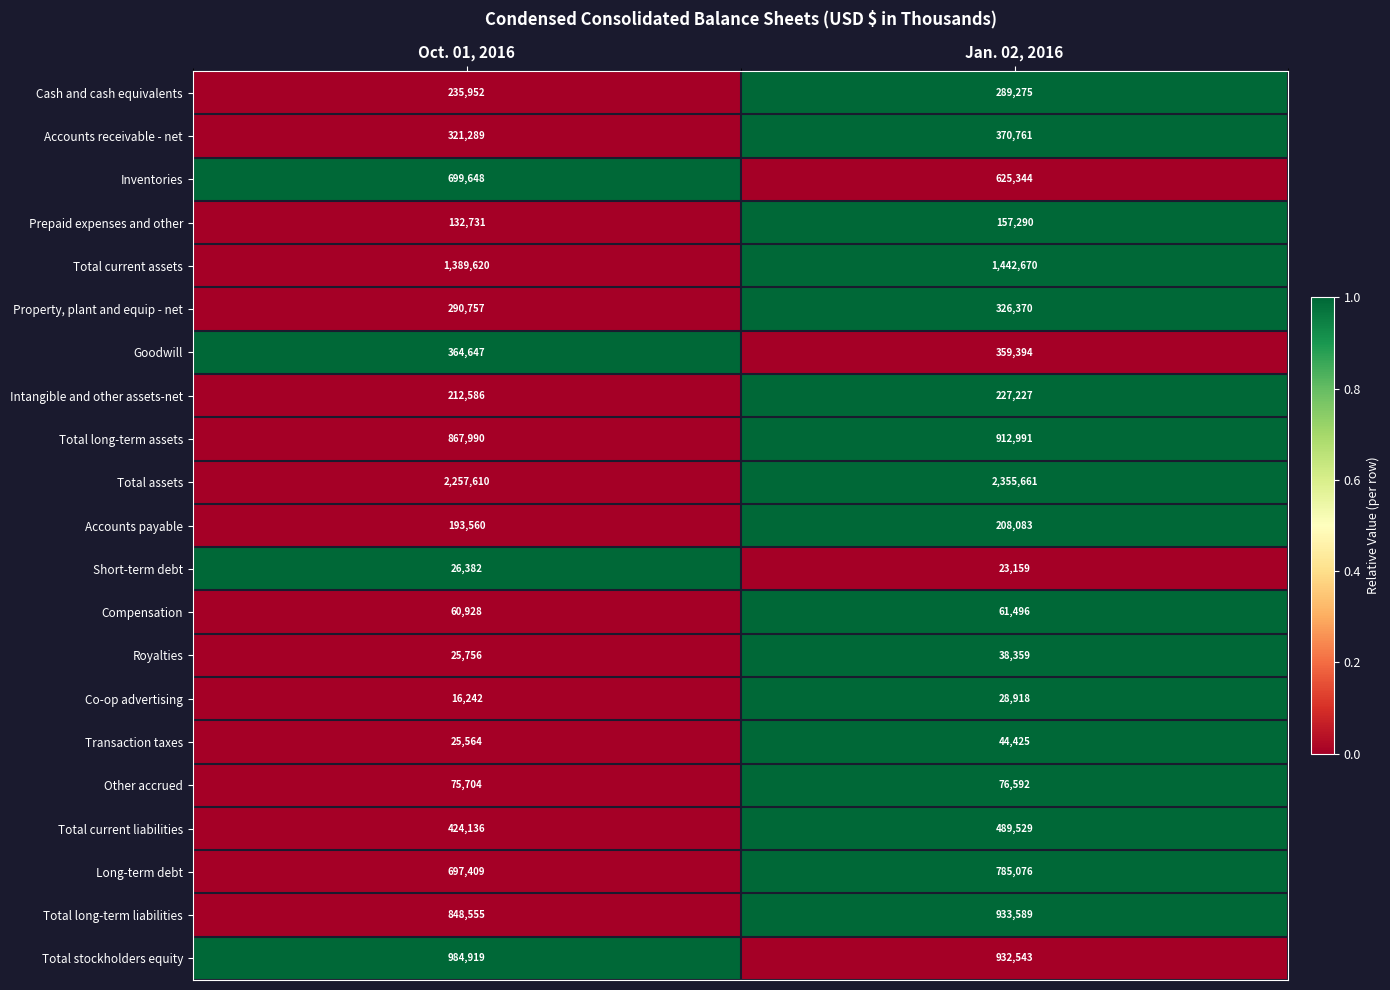

How many categories are shown in the chart?

2